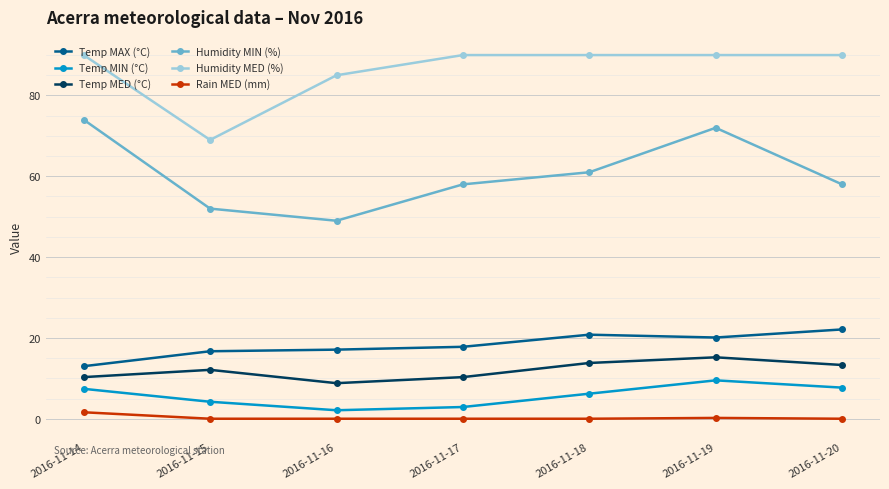

Count the number of categories in the chart.

7